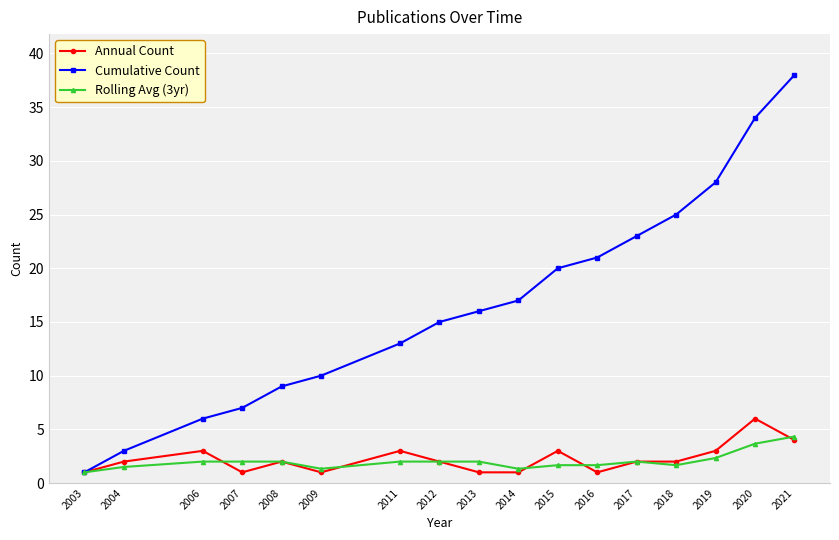

Which series has the largest range (max minus min)?

Cumulative Count